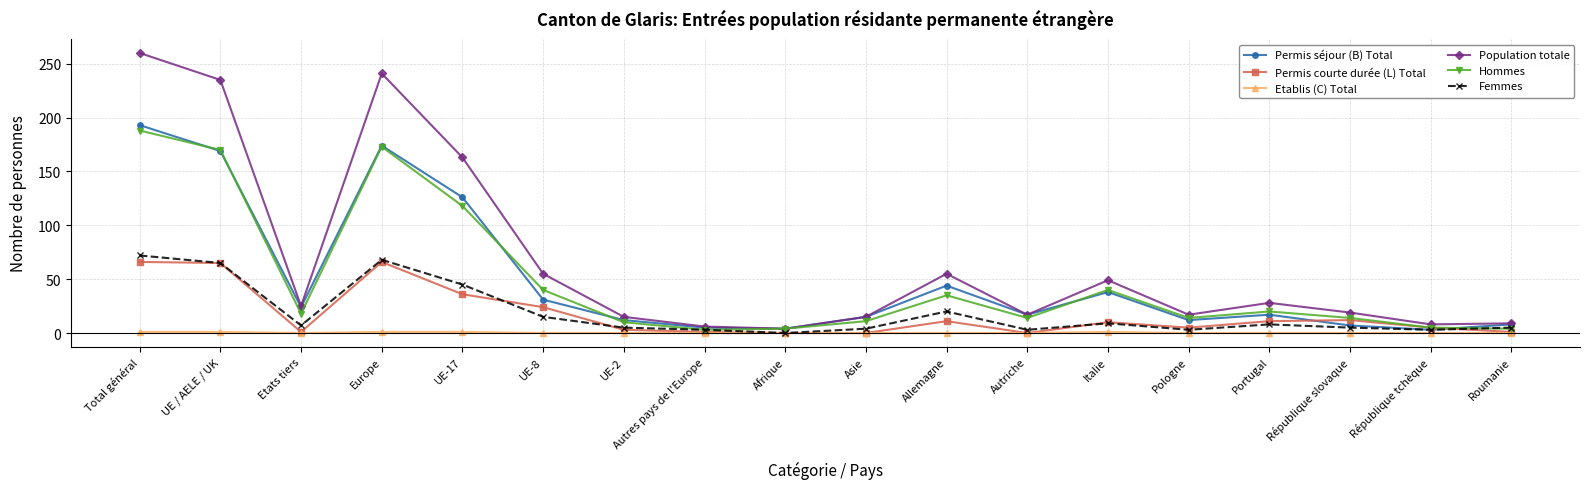

Which series changed the most between Total général and Afrique?

Population totale